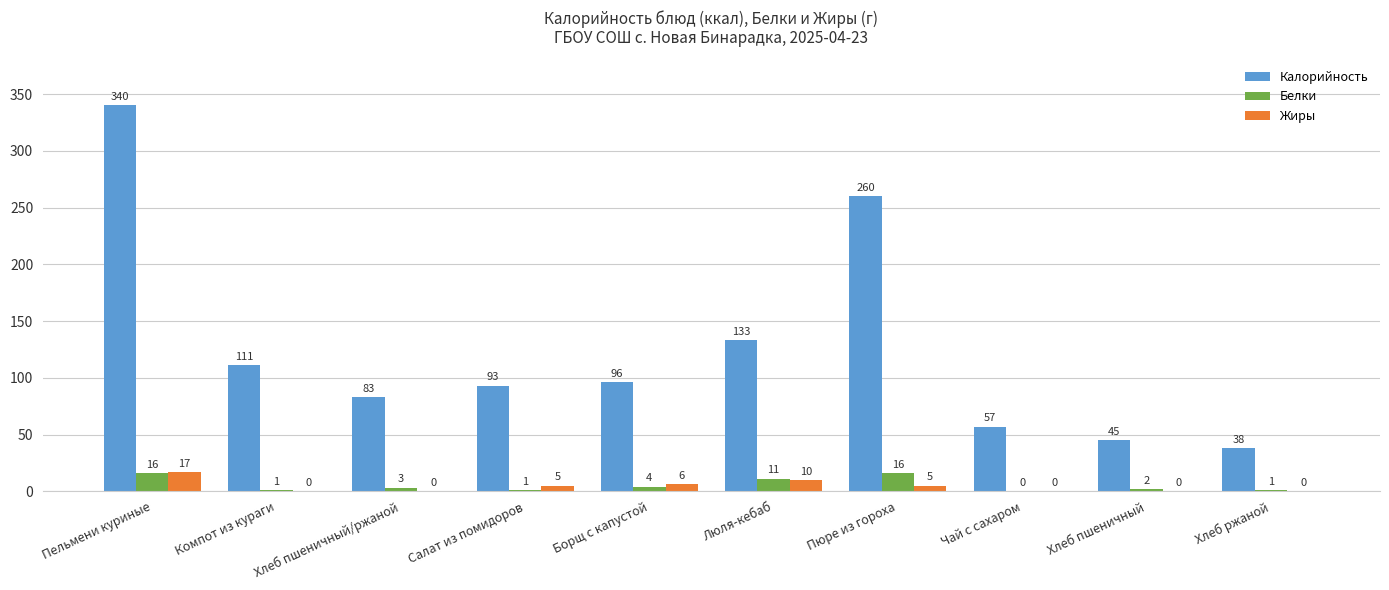

What is the highest value of the Белки series?

16